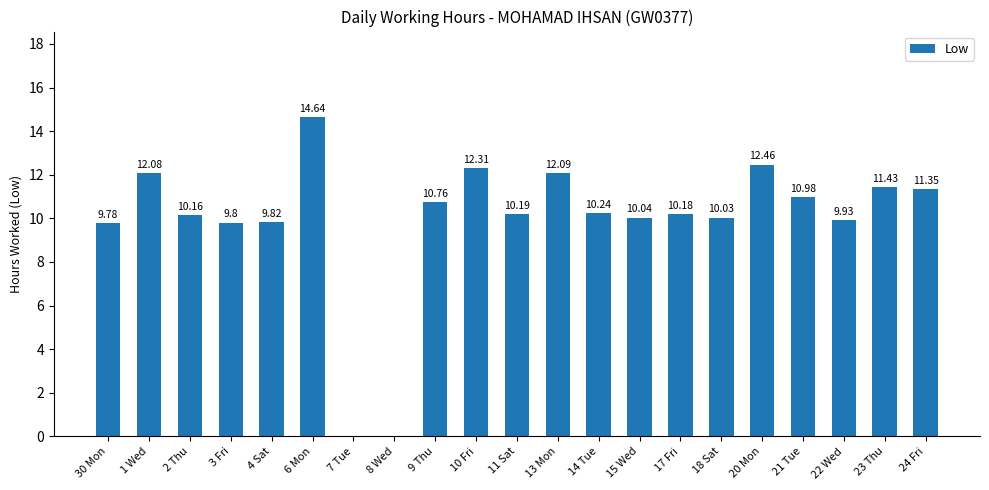

What is the sum of all values?

208.3